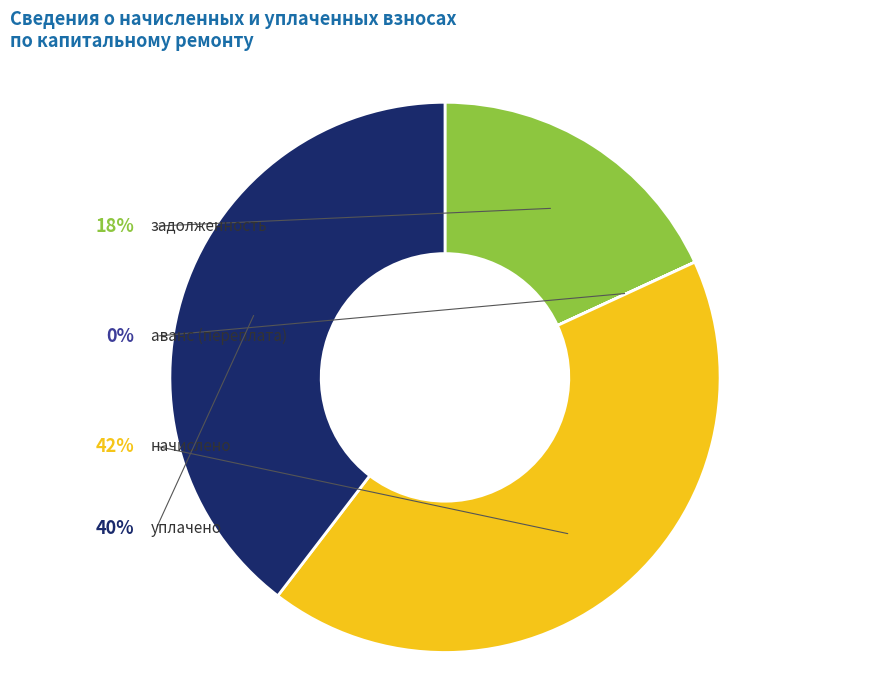

Is the sum of 11 and 22 greater than half?

No